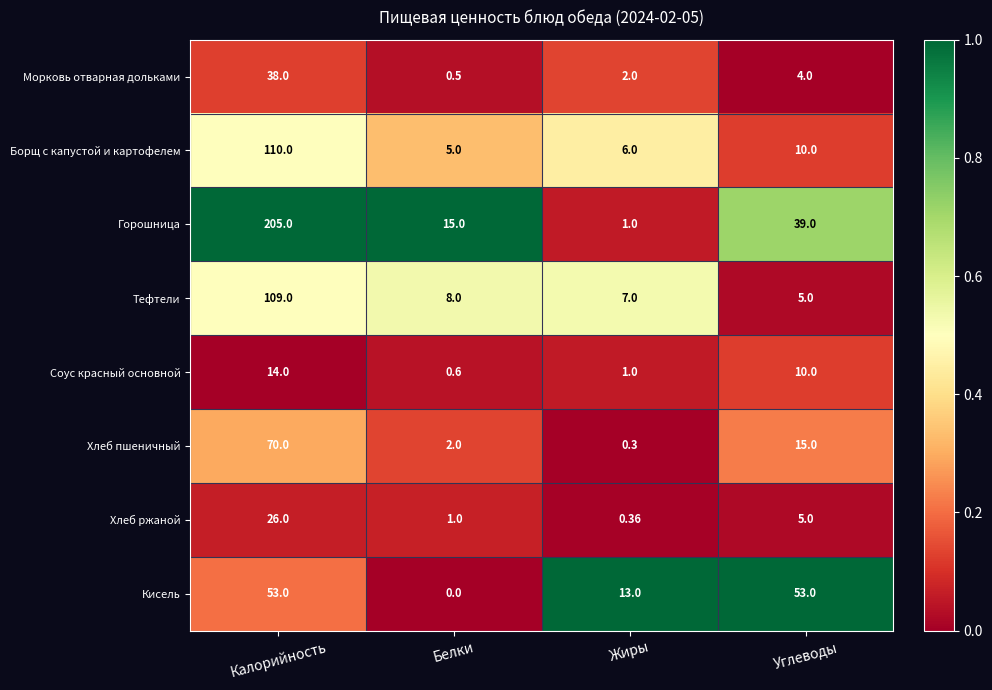

Where is Морковь отварная дольками nearest to the value 19?

Углеводы